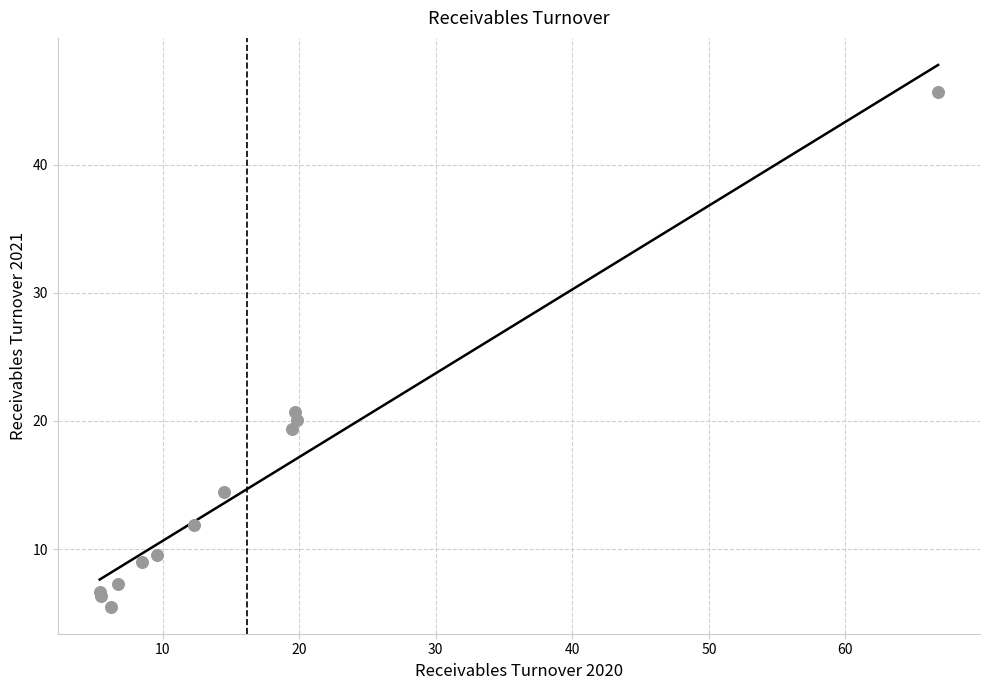

What Y value in the scatter plot is closest to 25?

20.7